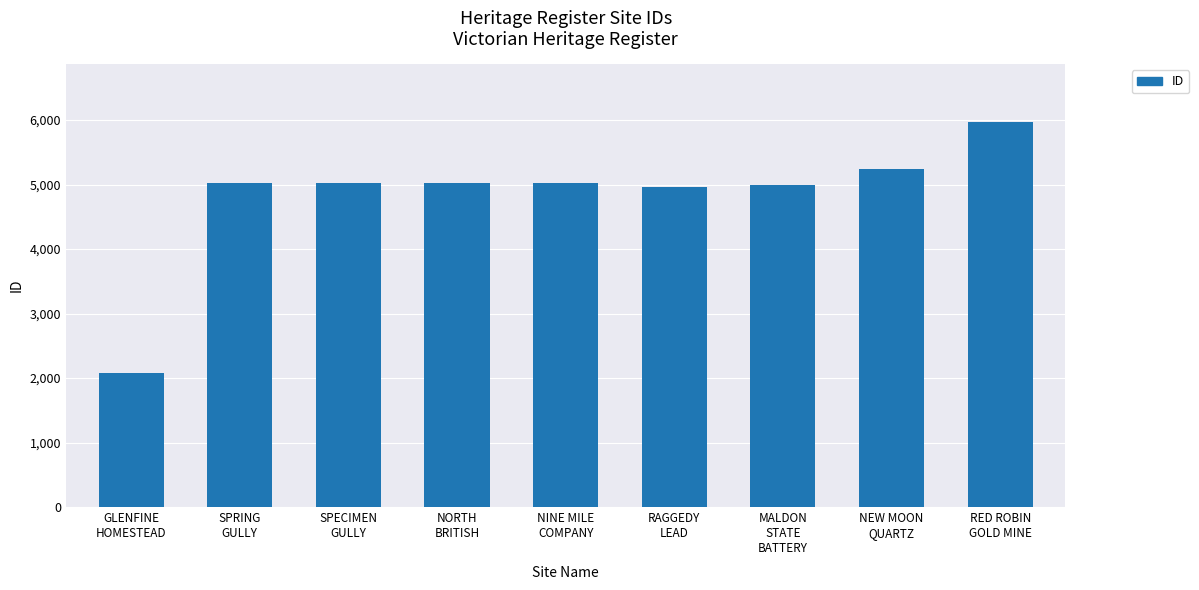

At which label is the value closest to 4027?

RAGGEDY
LEAD